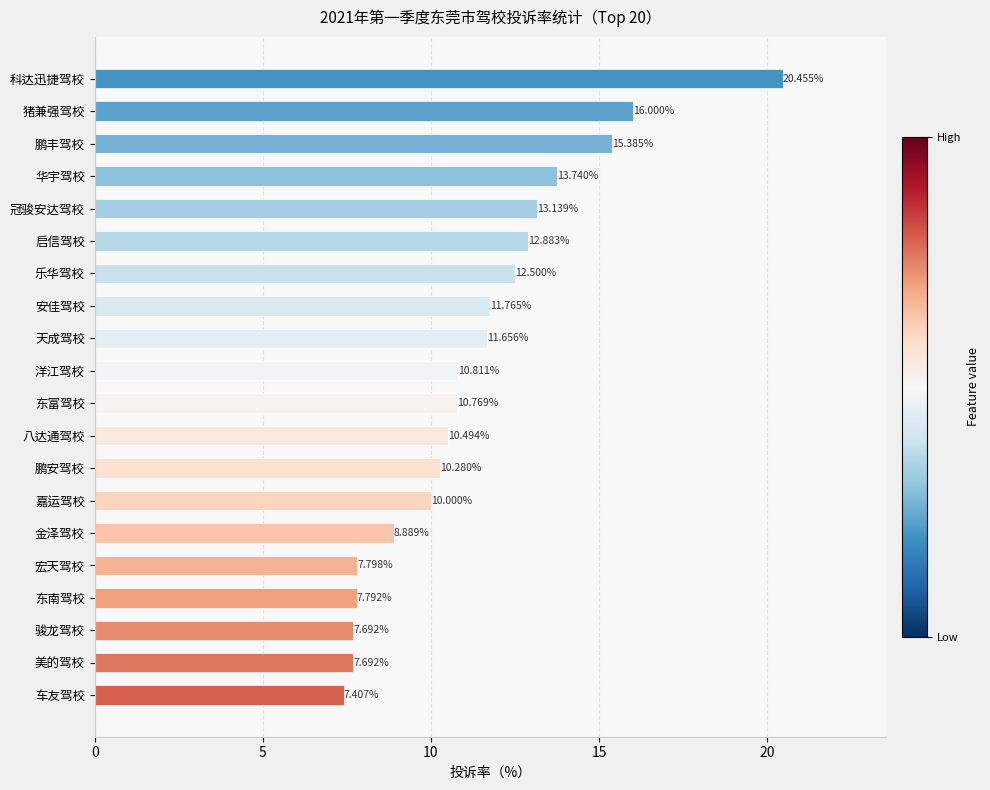

Approximately how many times larger is the value at 东南驾校 compared to 天成驾校?

0.7